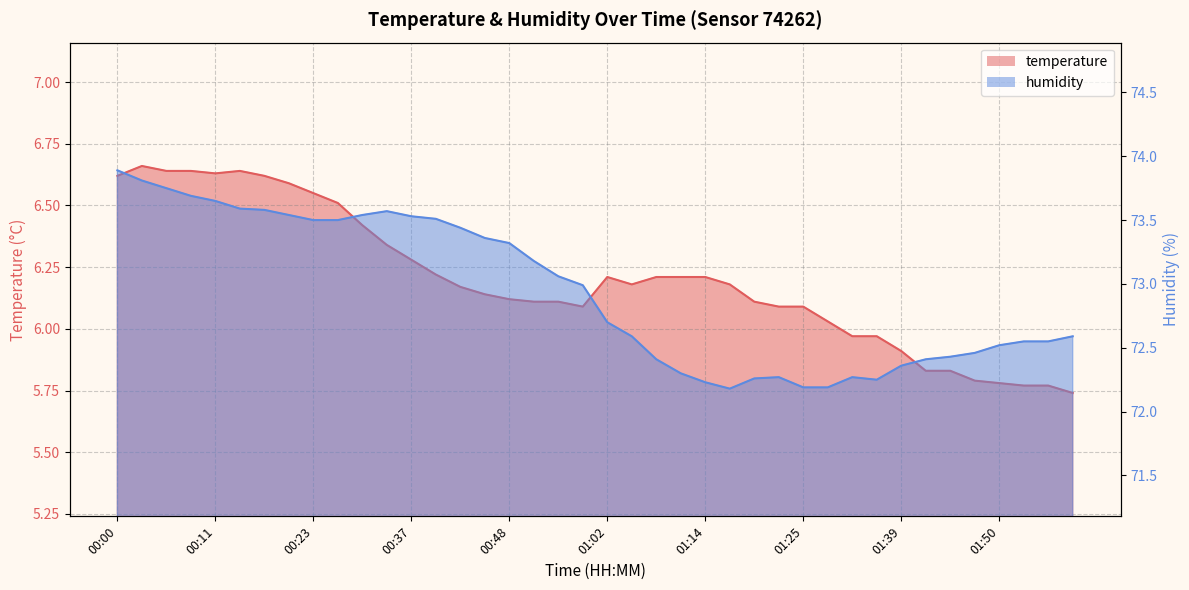

At which label is humidity closest to 73?

00:57